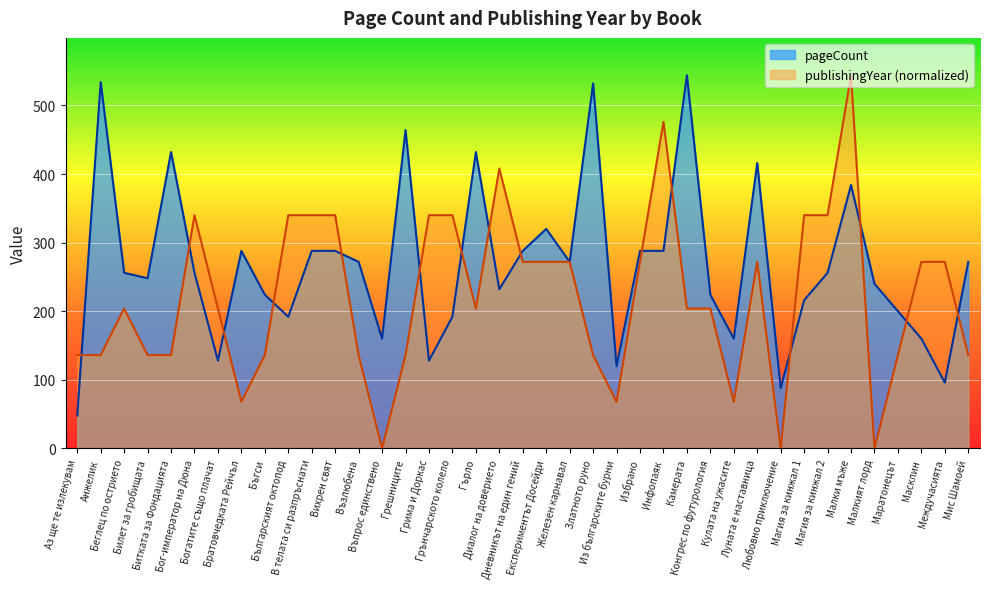

Which category has the lowest value across all series?

Въпрос единствено